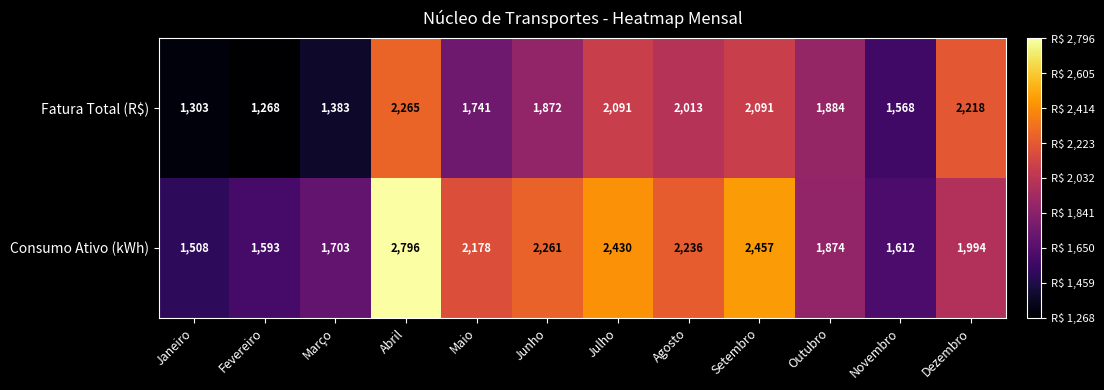

At which category does the chart reach its minimum across all series?

Fevereiro